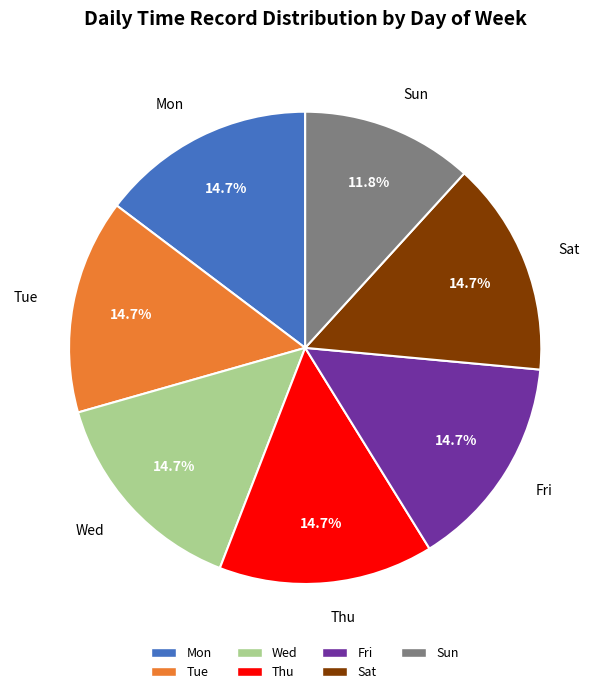

What is the smallest slice in the pie chart?

Sun